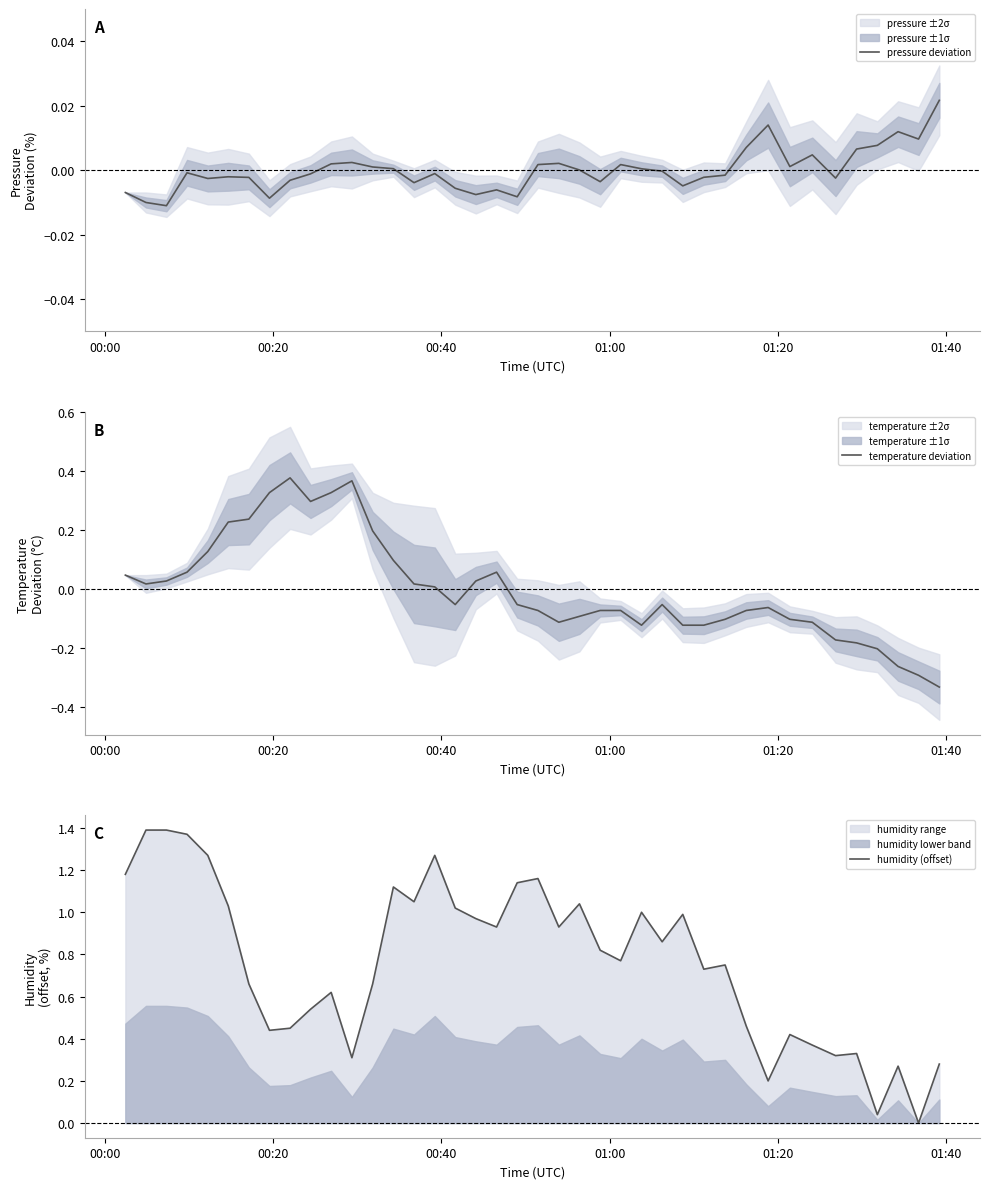

How many data points in temperature deviation are above 0?

18